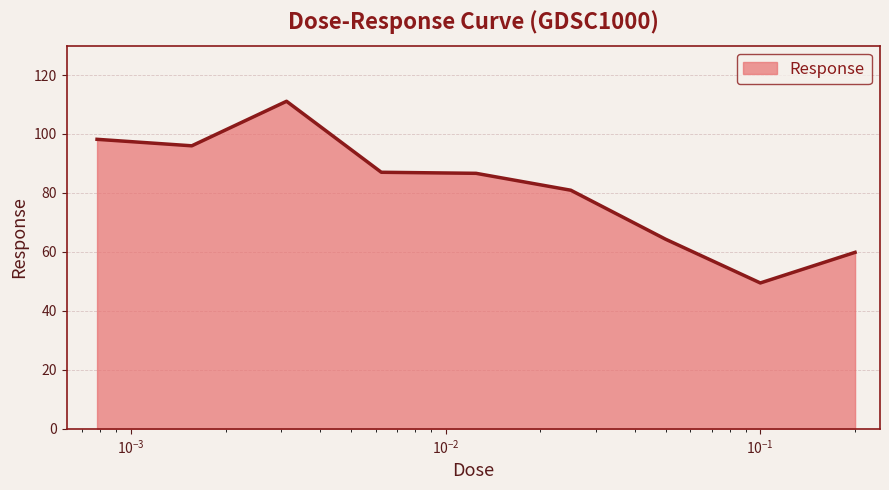

What is the difference between the maximum and minimum values?

61.6